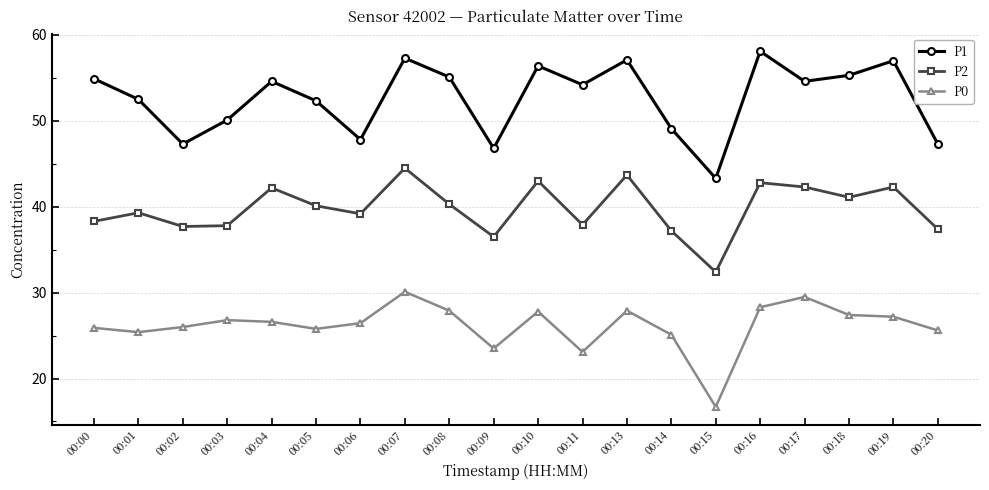

What is the difference between the P2 values at 00:08 and 00:15?

7.9